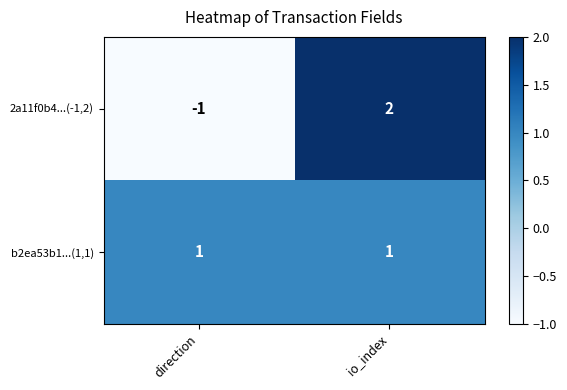

What is the difference between the 2a11f0b4...(-1,2) values at direction and io_index?

3